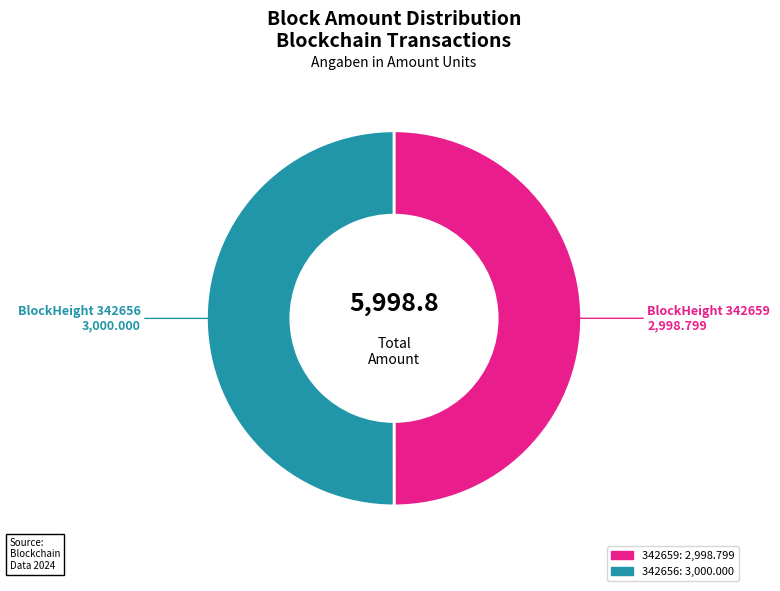

What is the smallest slice in the pie chart?

342659 (Nonce=0)